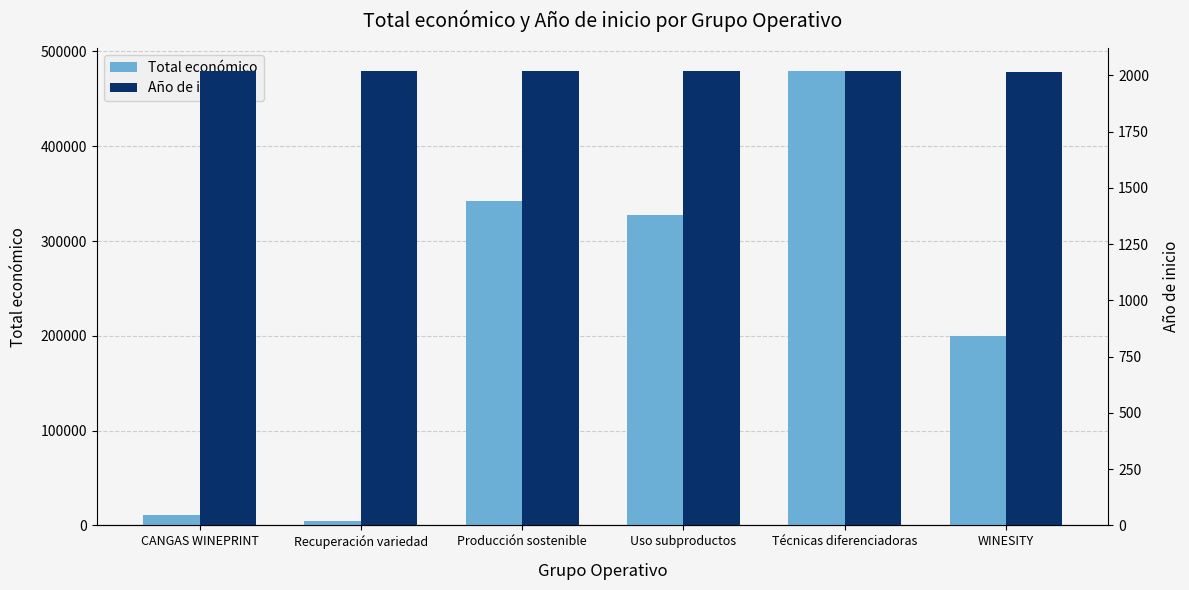

How many data points in Total económico are less than 327744?

3